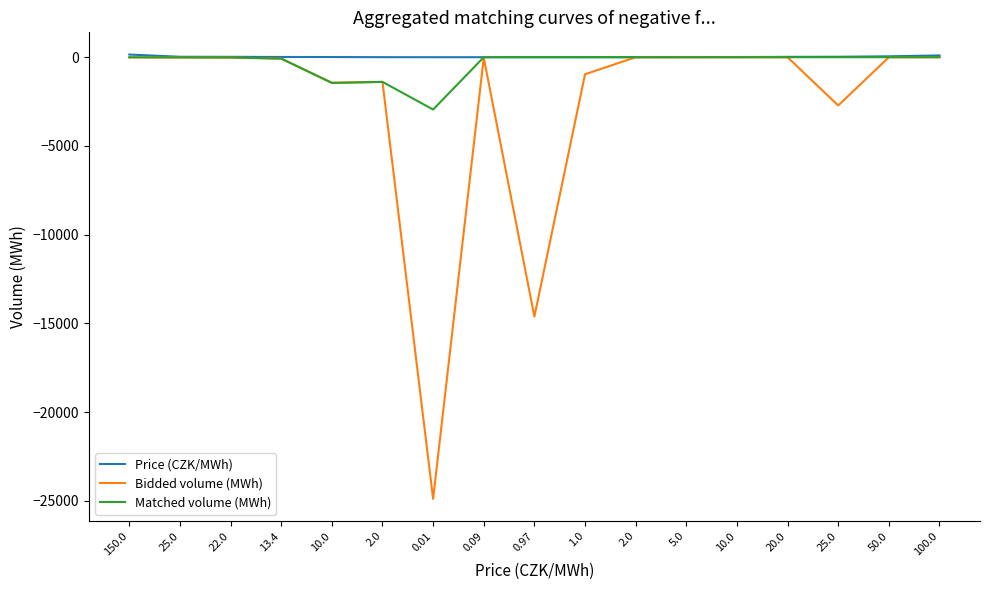

Is this an area chart (filled region under the line)?

No